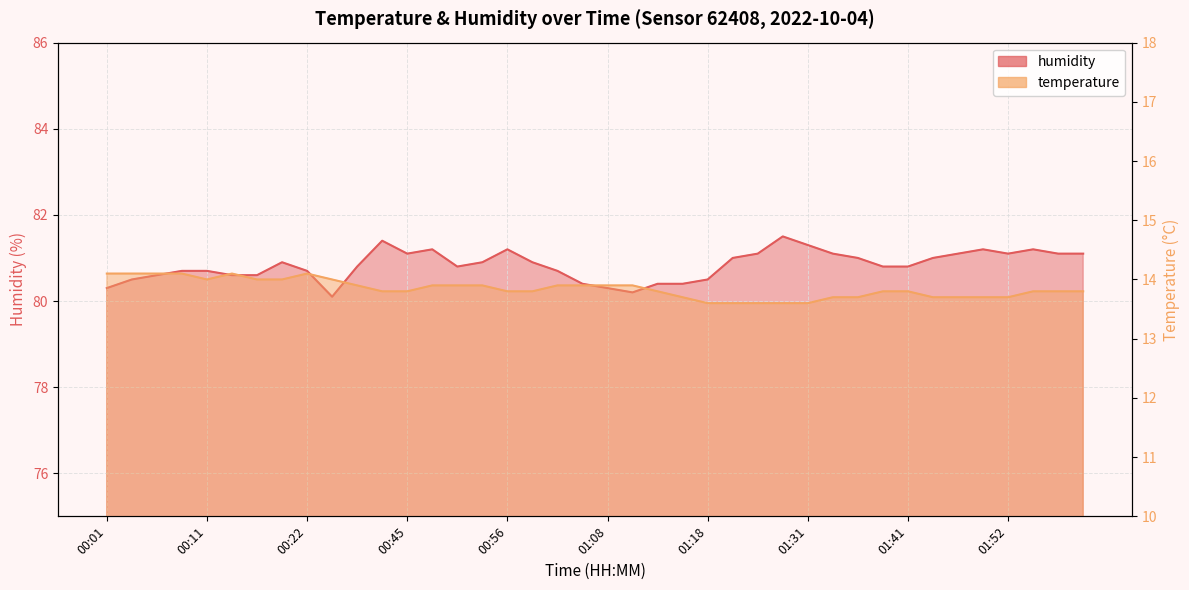

List the series in order of their overall mean, lowest first.

temperature, humidity